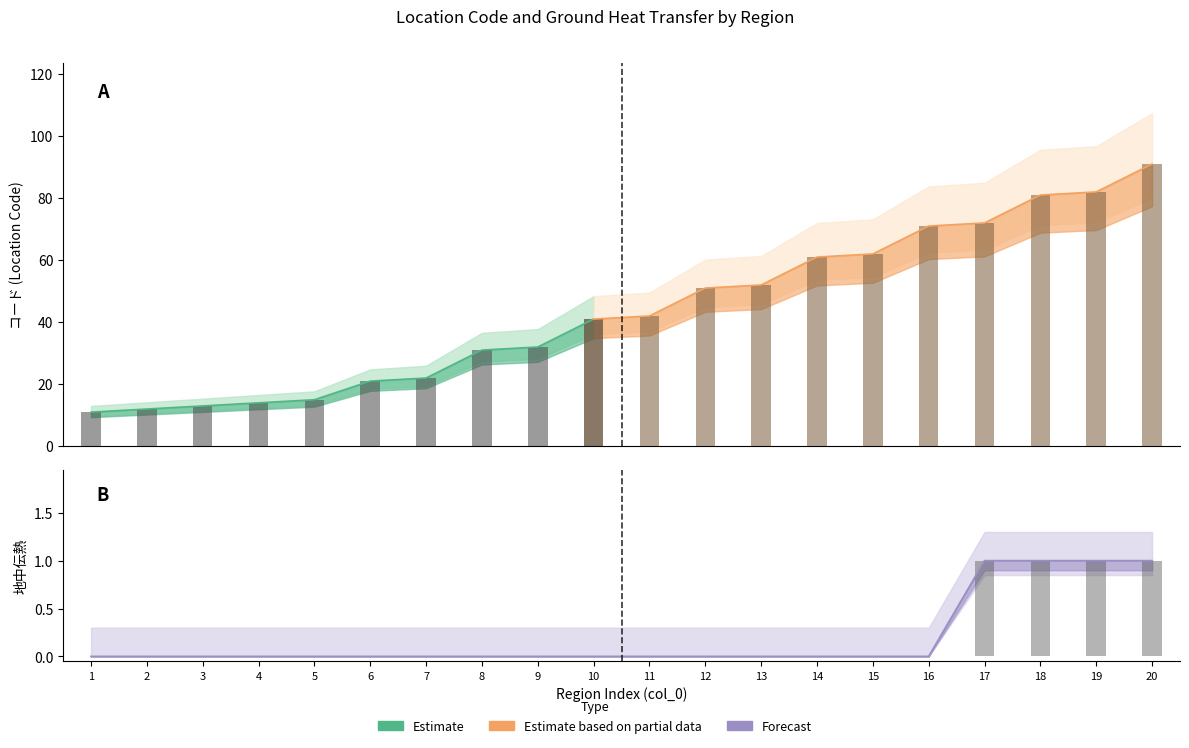

At which category does the chart reach its minimum across all series?

1